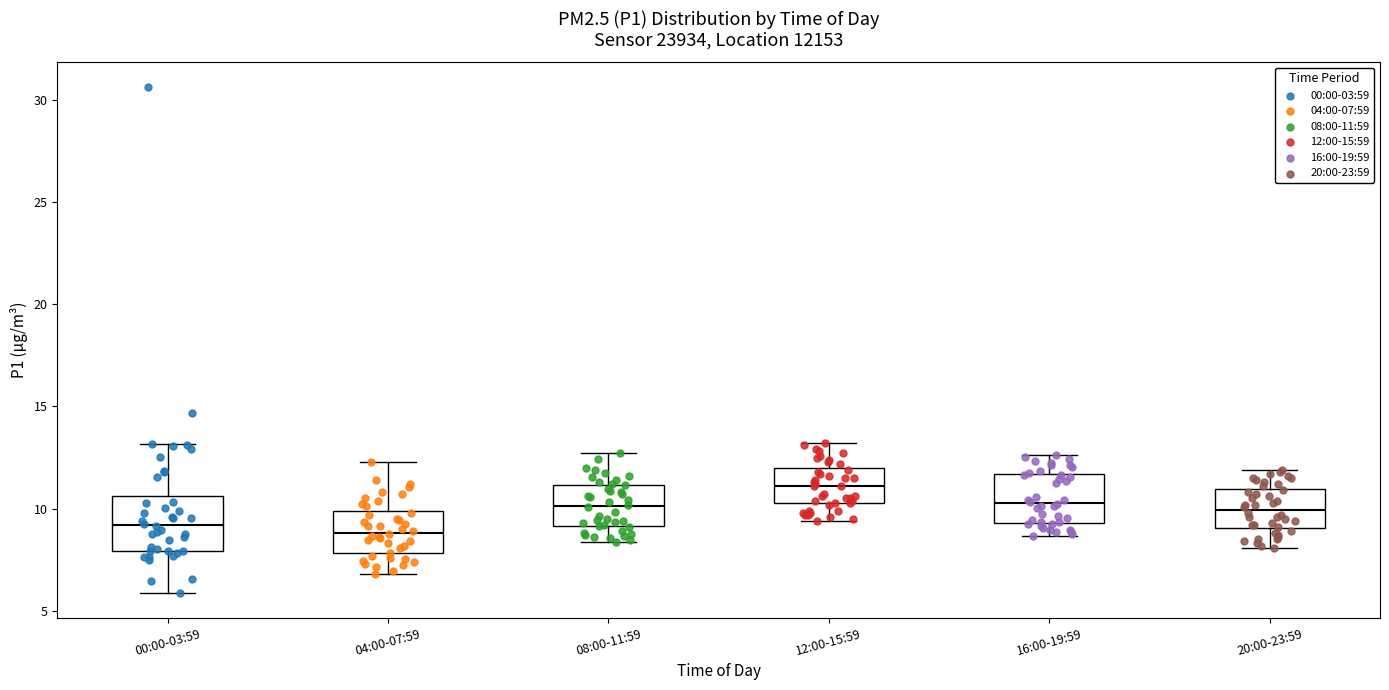

Reading left to right, read every box against the y-axis: the position of its median line, the range the box covers, and the ends of its whiskers. The values are not printed on the chart, so give them approximately, as read against the axis.

00:00-03:59: median 9.0, box 8.0 to 10.5, whiskers 6.0 to 13.0
04:00-07:59: median 9.0, box 8.0 to 10.0, whiskers 7.0 to 12.5
08:00-11:59: median 10.0, box 9.0 to 11.0, whiskers 8.5 to 12.5
12:00-15:59: median 11.0, box 10.5 to 12.0, whiskers 9.5 to 13.0
16:00-19:59: median 10.5, box 9.5 to 11.5, whiskers 8.5 to 12.5
20:00-23:59: median 10.0, box 9.0 to 11.0, whiskers 8.0 to 12.0